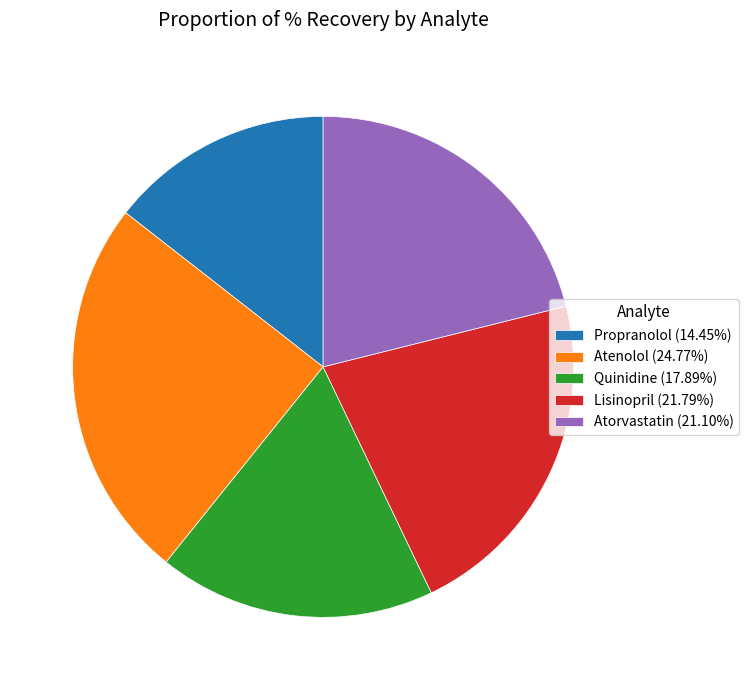

Approximately how many times larger is the value at Lisinopril (21.79%) compared to Atorvastatin (21.10%)?

1.0